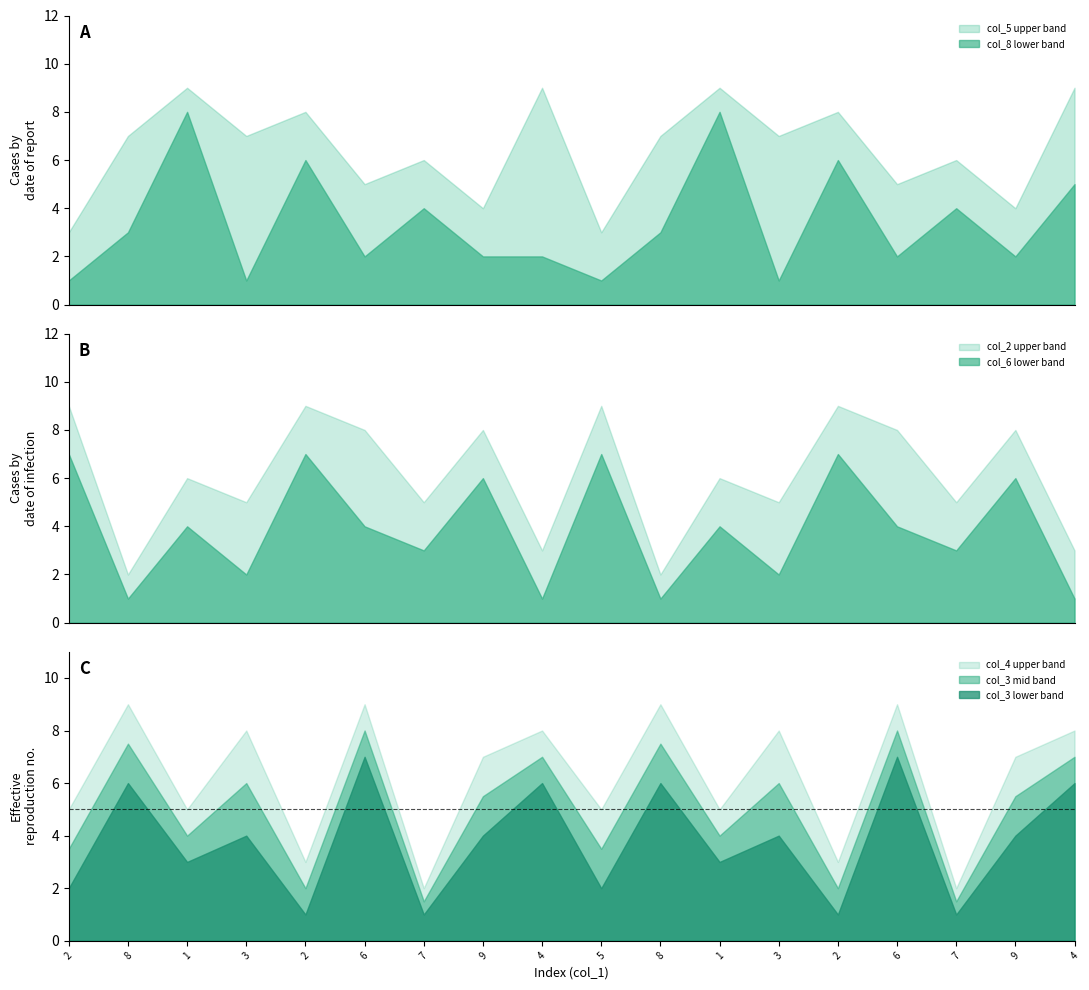

True or false: col_5 upper band and col_8 lower band cross at least once.

False